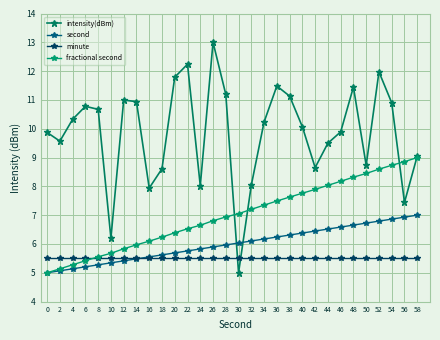

Reading left to right, extract all data points from this chart.

intensity(dBm): 0=9.9	2=9.6	4=10.3	6=10.8	8=10.7	10=6.2	12=11.0	14=10.9	16=7.9	18=8.6	20=11.8	22=12.2	24=8.0	26=13.0	28=11.2	30=5.0	32=8.0	34=10.2	36=11.5	38=11.1	40=10.1	42=8.7	44=9.5	46=9.9	48=11.4	50=8.7	52=12.0	54=10.9	56=7.4	58=9.1
second: 0=5.0	2=5.1	4=5.1	6=5.2	8=5.3	10=5.3	12=5.4	14=5.5	16=5.6	18=5.6	20=5.7	22=5.8	24=5.8	26=5.9	28=6.0	30=6.0	32=6.1	34=6.2	36=6.2	38=6.3	40=6.4	42=6.4	44=6.5	46=6.6	48=6.7	50=6.7	52=6.8	54=6.9	56=6.9	58=7.0
minute: 0=5.5	2=5.5	4=5.5	6=5.5	8=5.5	10=5.5	12=5.5	14=5.5	16=5.5	18=5.5	20=5.5	22=5.5	24=5.5	26=5.5	28=5.5	30=5.5	32=5.5	34=5.5	36=5.5	38=5.5	40=5.5	42=5.5	44=5.5	46=5.5	48=5.5	50=5.5	52=5.5	54=5.5	56=5.5	58=5.5
fractional second: 0=5.0	2=5.1	4=5.3	6=5.4	8=5.6	10=5.7	12=5.8	14=6.0	16=6.1	18=6.2	20=6.4	22=6.5	24=6.6	26=6.8	28=6.9	30=7.1	32=7.2	34=7.3	36=7.5	38=7.6	40=7.8	42=7.9	44=8.0	46=8.2	48=8.3	50=8.4	52=8.6	54=8.7	56=8.9	58=9.0